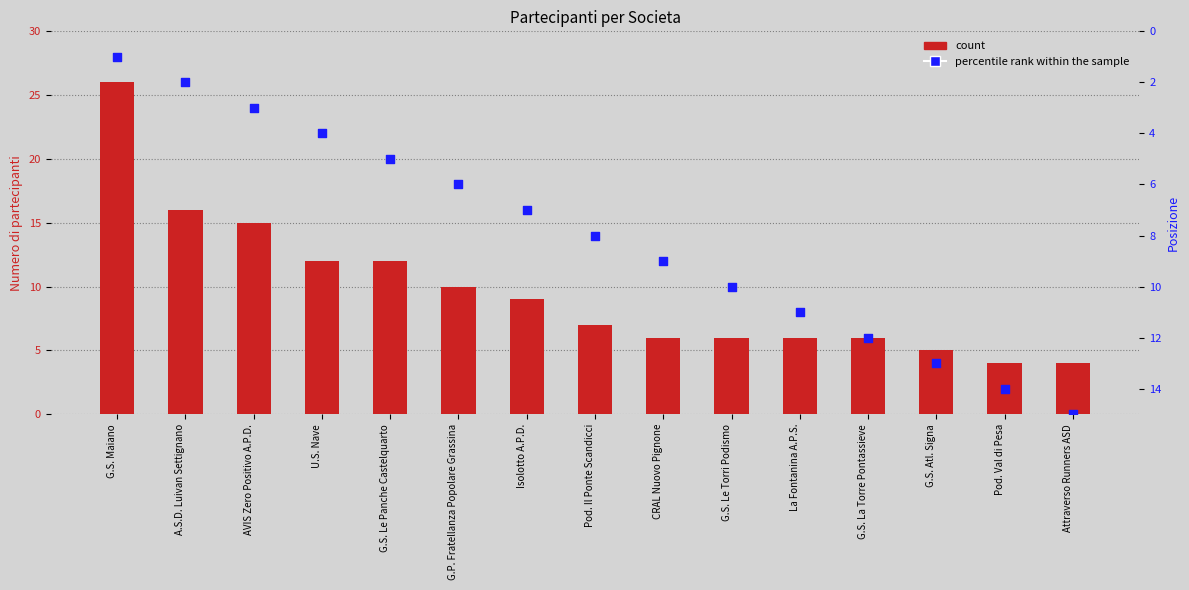

Which series has the largest total across all categories?

count